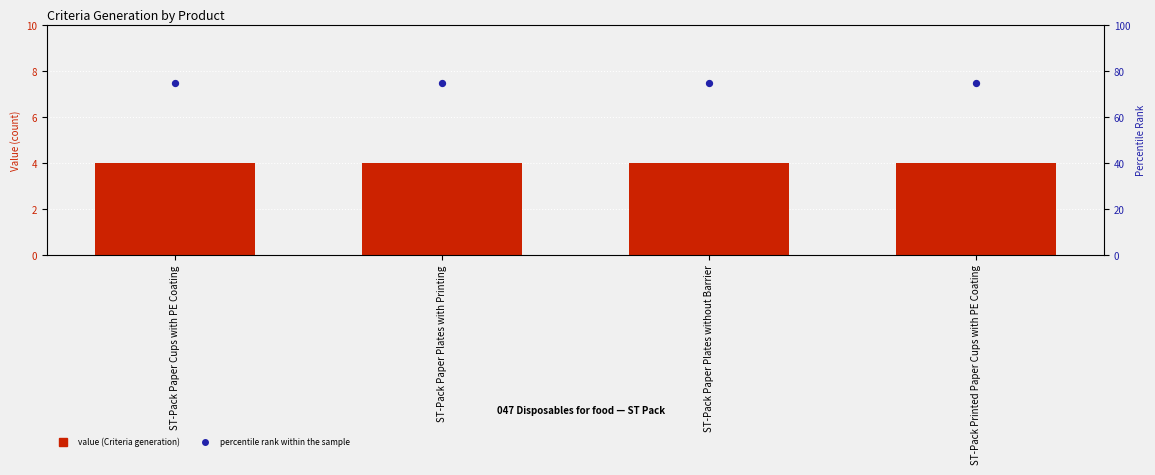

At which category is the sum across all series the highest?

ST-Pack Paper Cups with PE Coating